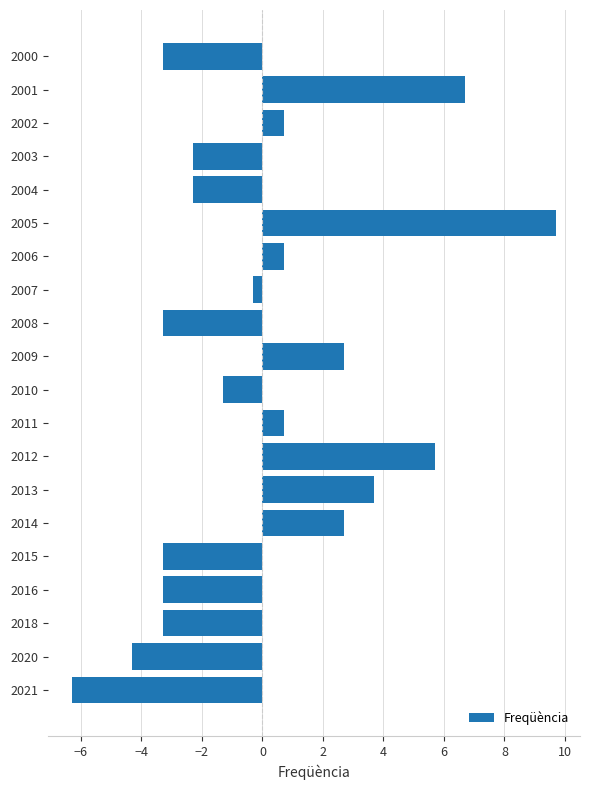

What is the difference between the maximum and second lowest values?

14.0